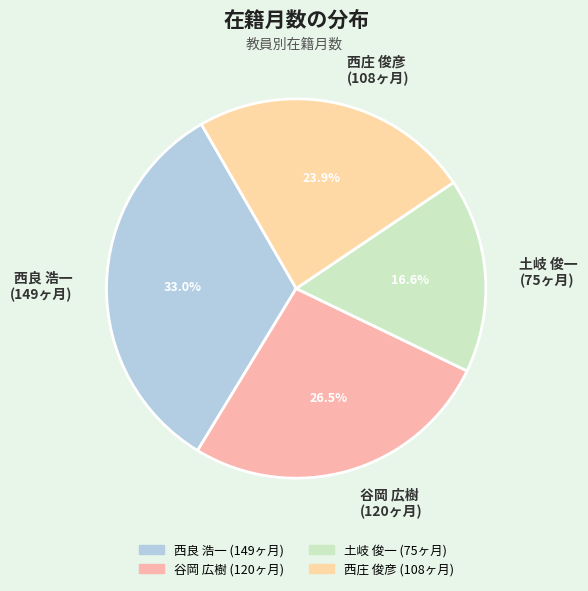

Rank the categories by value from highest to lowest.

西良 浩一 (149ヶ月), 谷岡 広樹 (120ヶ月), 西庄 俊彦 (108ヶ月), 土岐 俊一 (75ヶ月)